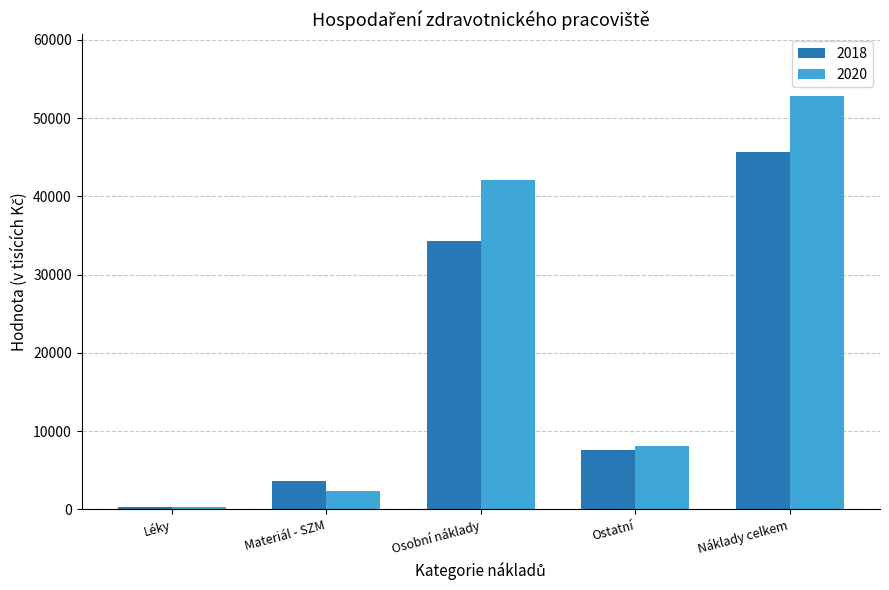

What is the label of the 5th bar from the right?

Léky